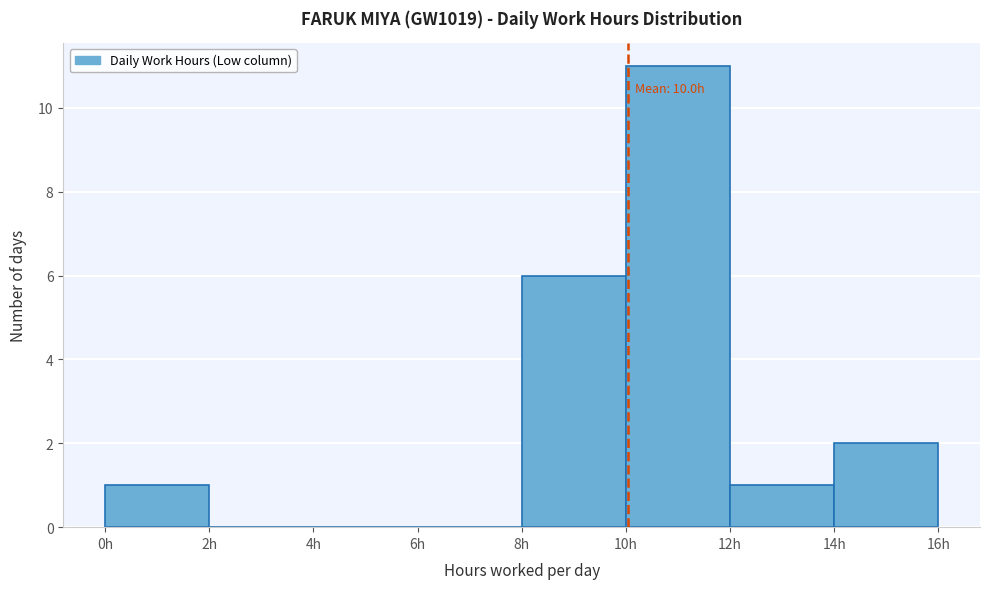

Which range on the x-axis has the tallest bar?

10 to 12